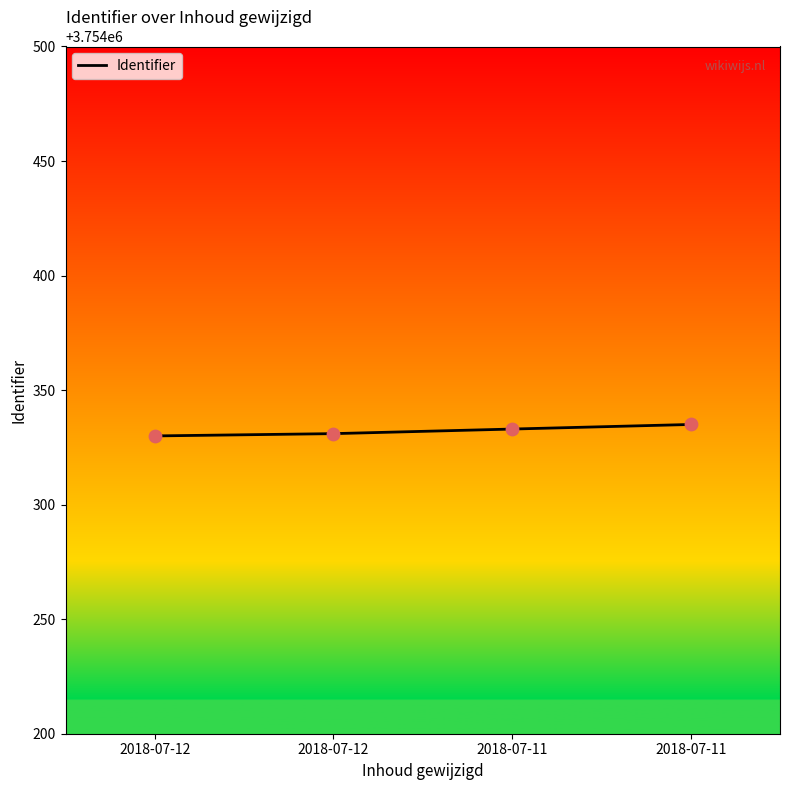

What is the change in value from 2018-07-12 to 2018-07-11?

+4